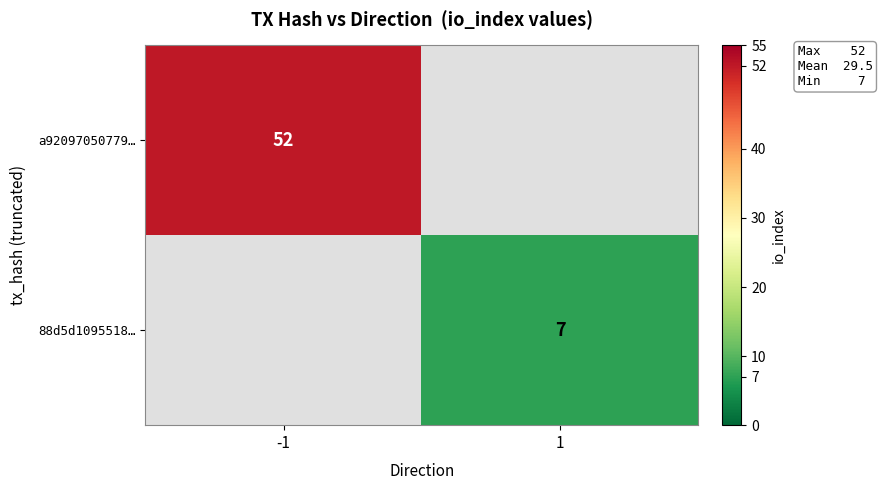

True or false: a92097050779… has a value of 82 at -1.

False